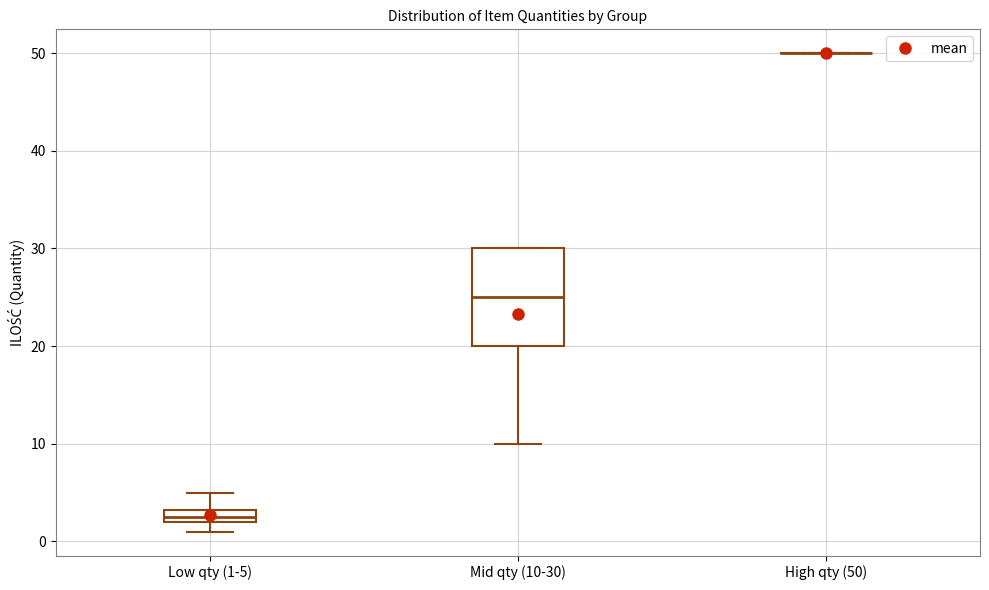

Which box is the tallest, from its lower edge to its upper edge?

Mid qty (10-30)